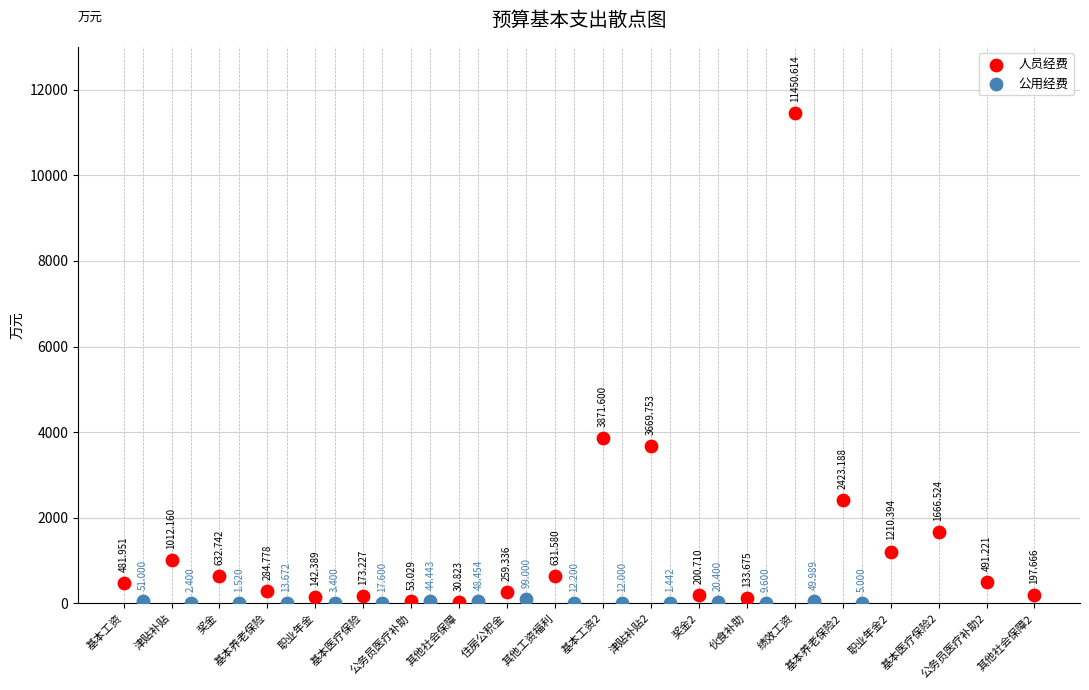

Which series reaches the minimum Y coordinate?

公用经费